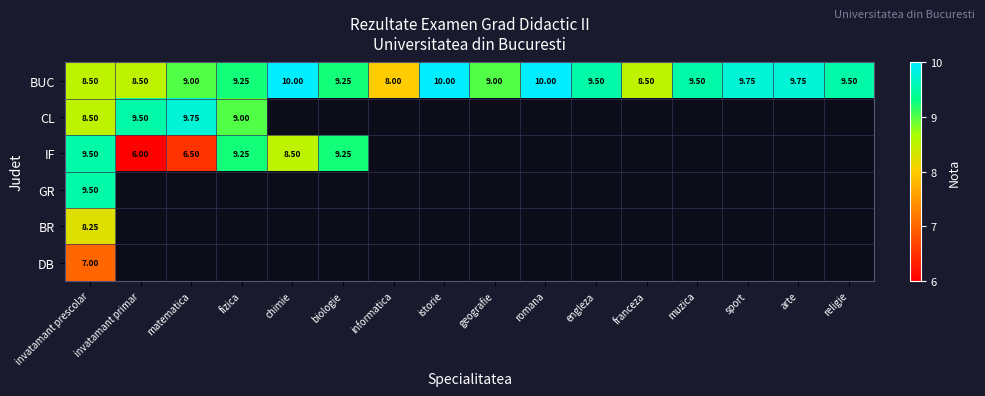

At how many categories does at least one series exceed 6?

16